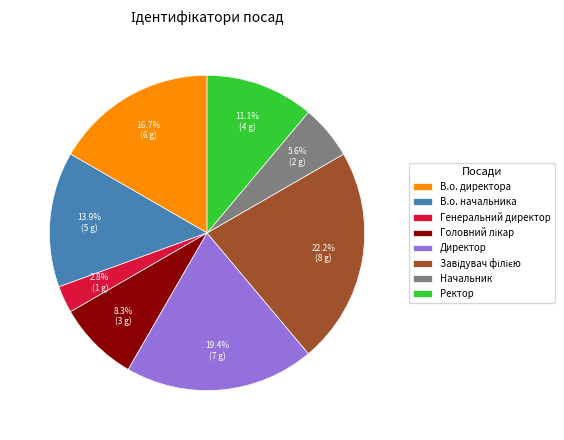

Between Начальник and Директор, which is larger?

Директор